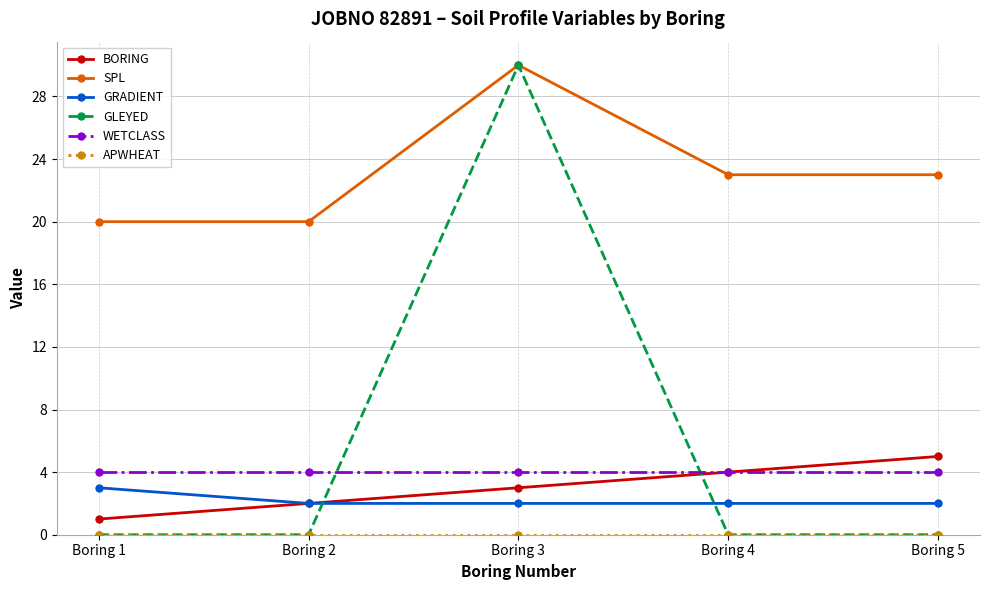

Where does the SPL series first go above 23?

Boring 3